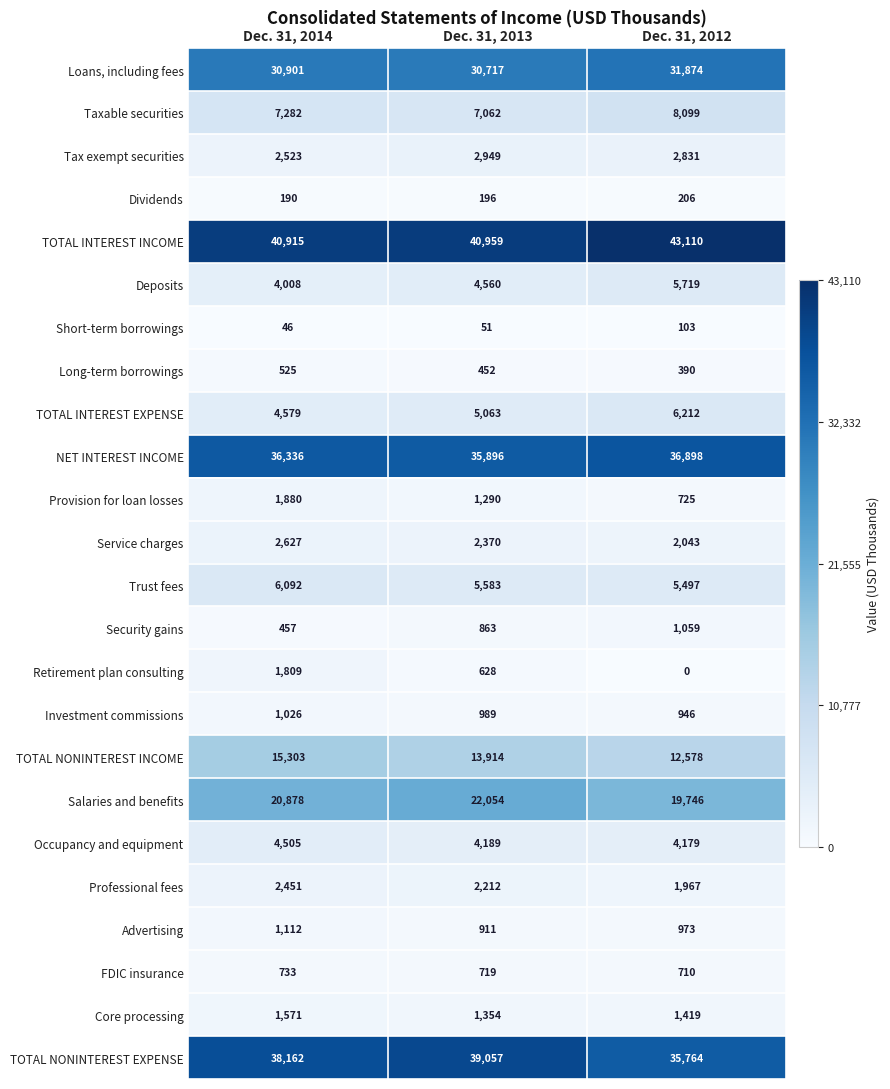

How many data points does each series have?

3